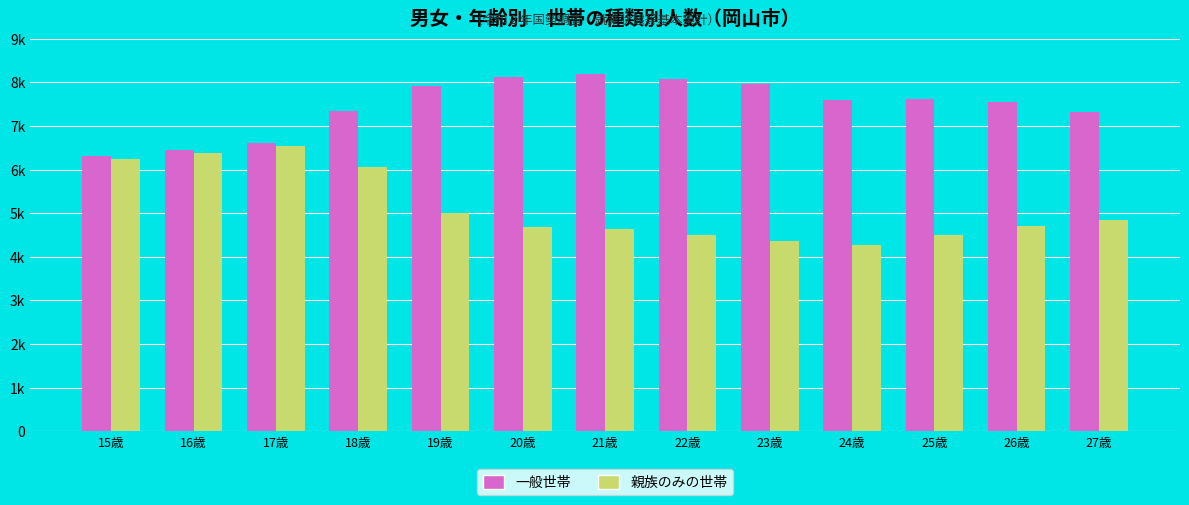

Are the bars horizontal?

No